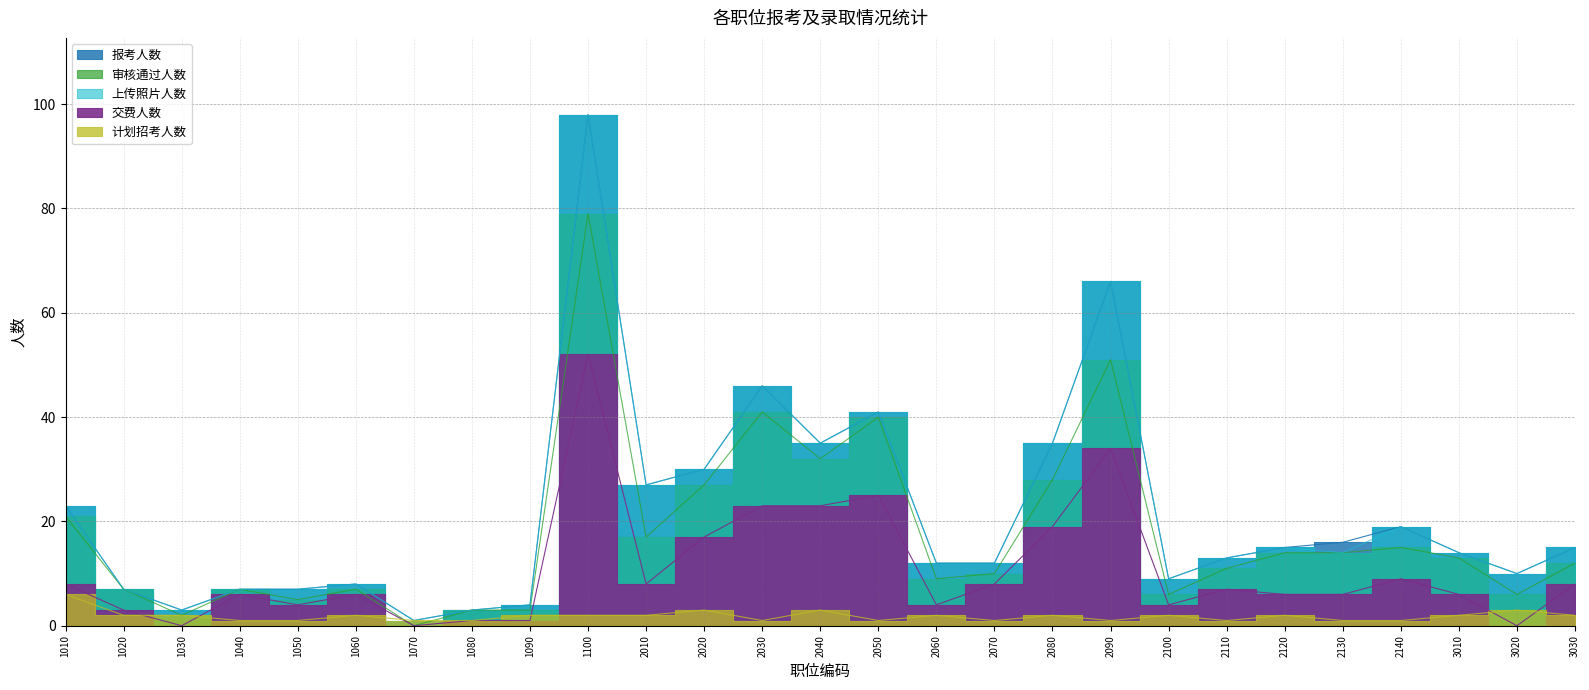

What is the value of the 报考人数 point at the 5th from the left?

7